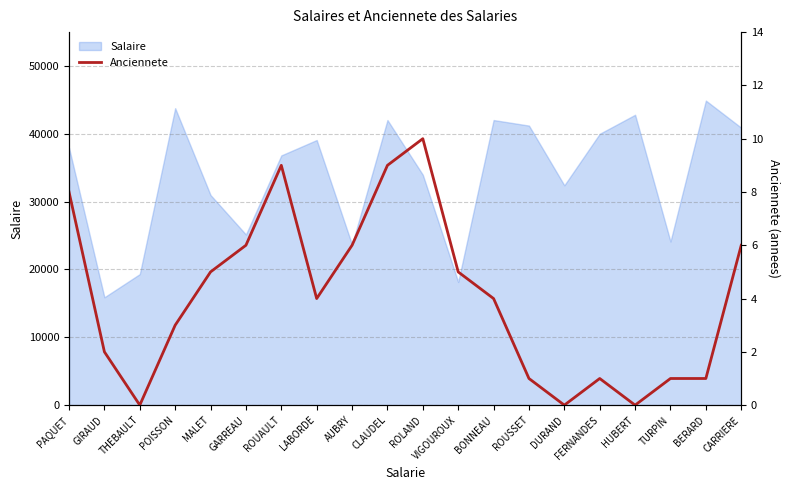

Count the number of values greater than 4.

9